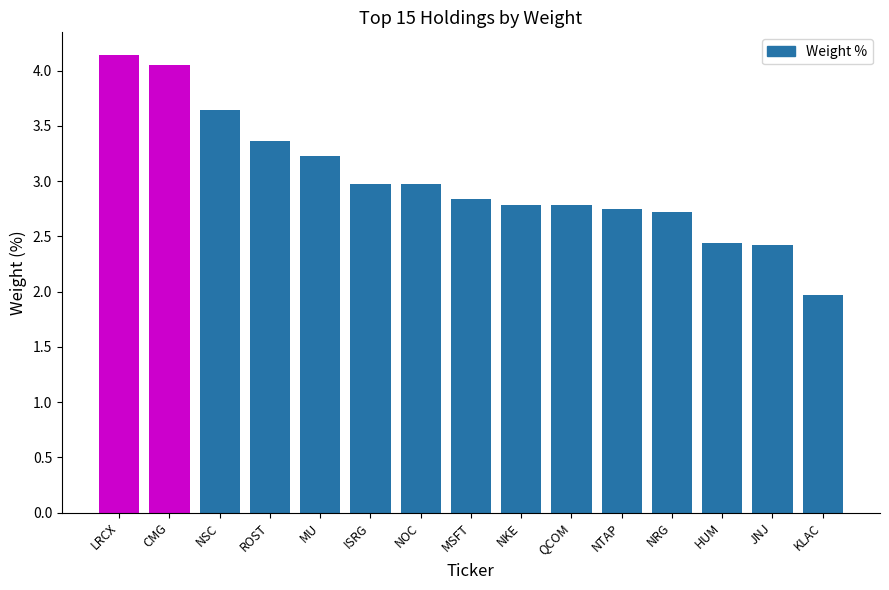

How many values are below 2?

1